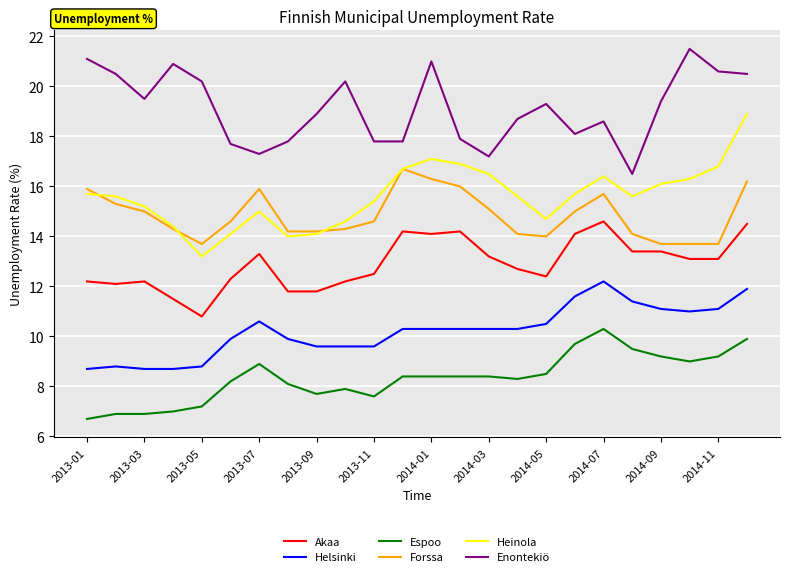

What is the greatest value displayed?

21.5